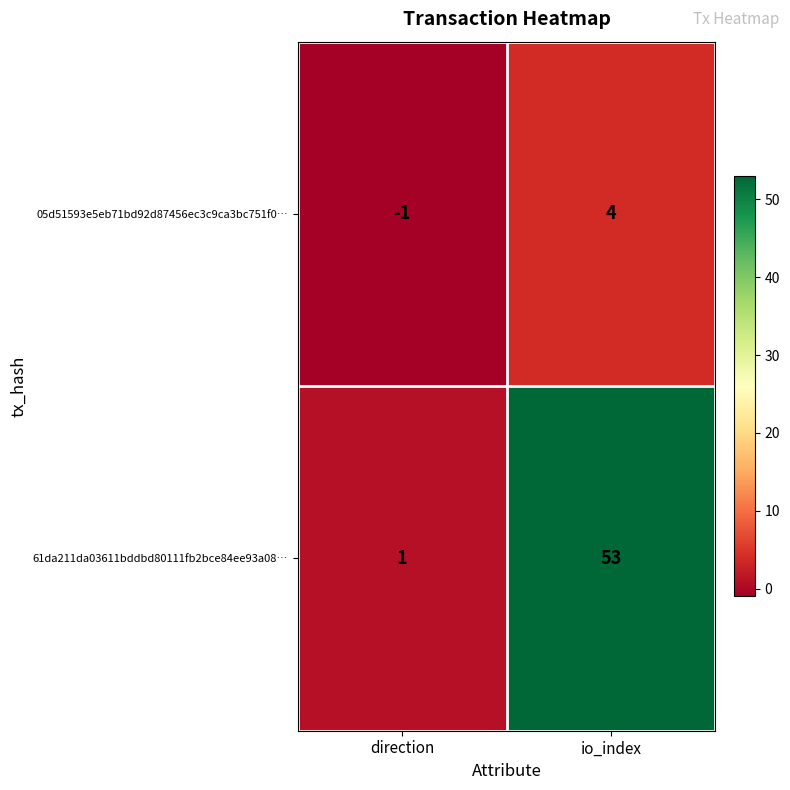

Reading left to right, extract all data points from this chart.

05d51593e5eb71bd92d87456ec3c9ca3bc751f0…: direction=-1	io_index=4
61da211da03611bddbd80111fb2bce84ee93a08…: direction=1	io_index=53